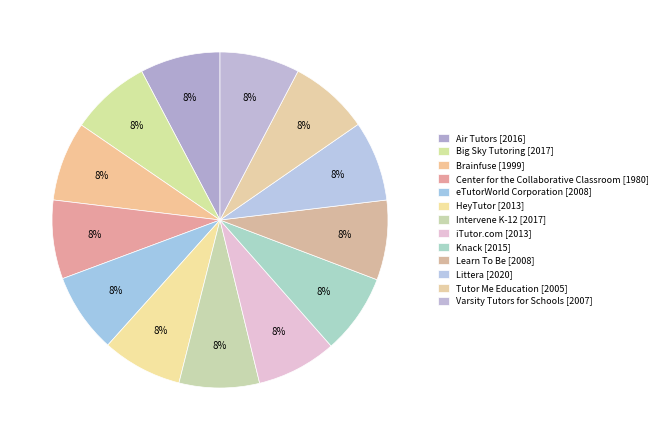

True or false: HeyTutor accounts for 3% of the total.

False